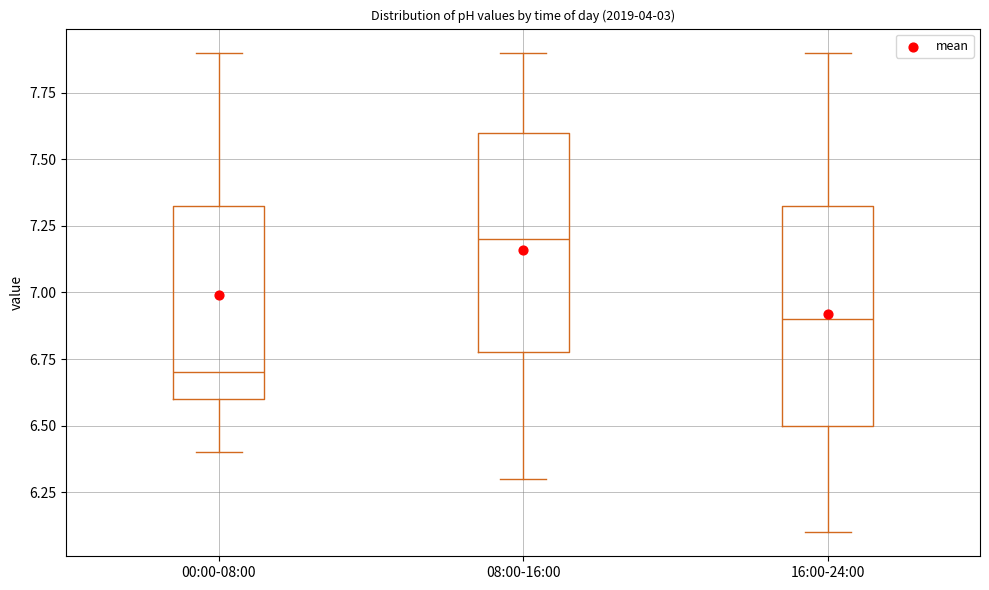

Reading left to right, read every box against the y-axis: the position of its median line, the range the box covers, and the ends of its whiskers. The values are not printed on the chart, so give them approximately, as read against the axis.

00:00-08:00: median 6.70, box 6.60 to 7.35, whiskers 6.40 to 7.90
08:00-16:00: median 7.20, box 6.80 to 7.60, whiskers 6.30 to 7.90
16:00-24:00: median 6.90, box 6.50 to 7.35, whiskers 6.10 to 7.90